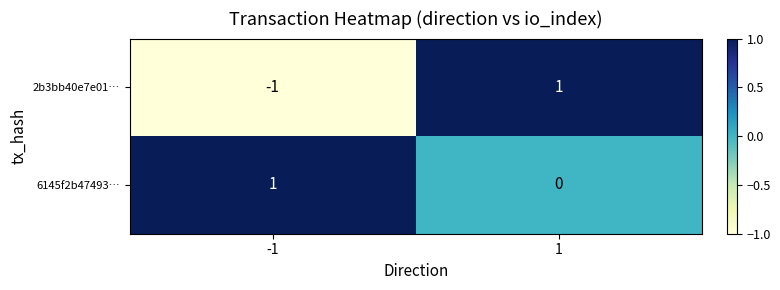

Between -1 and 1, which series saw the biggest shift?

2b3bb40e7e01…